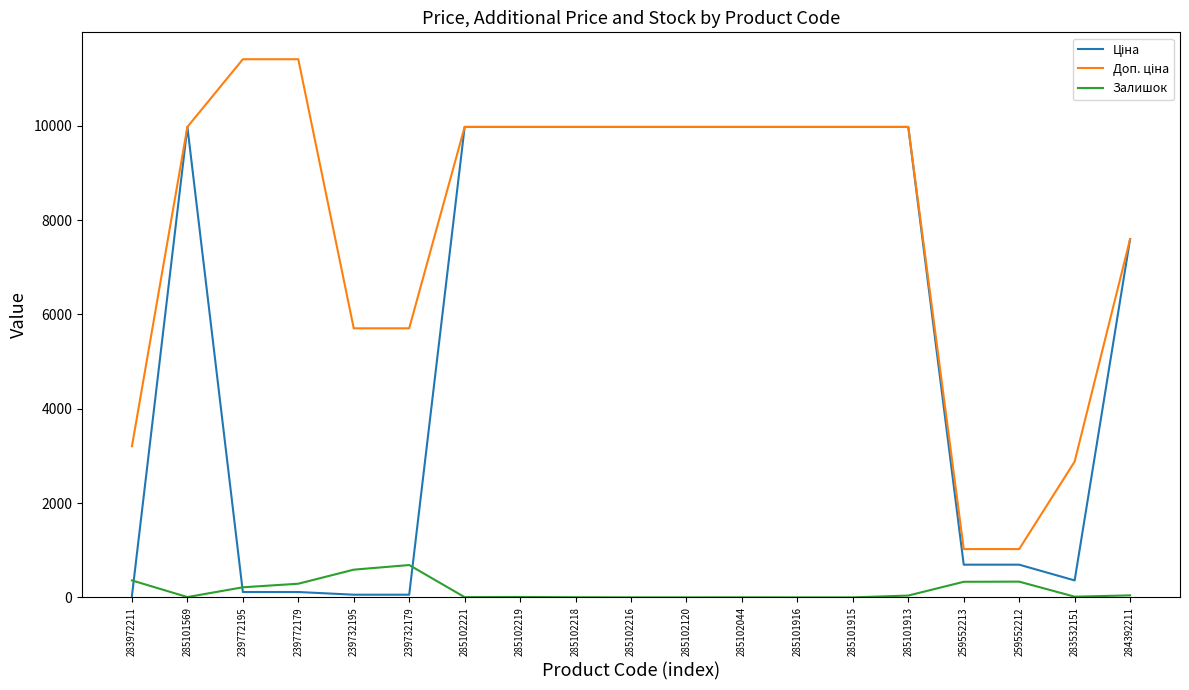

What is the greatest value displayed?

11410.0